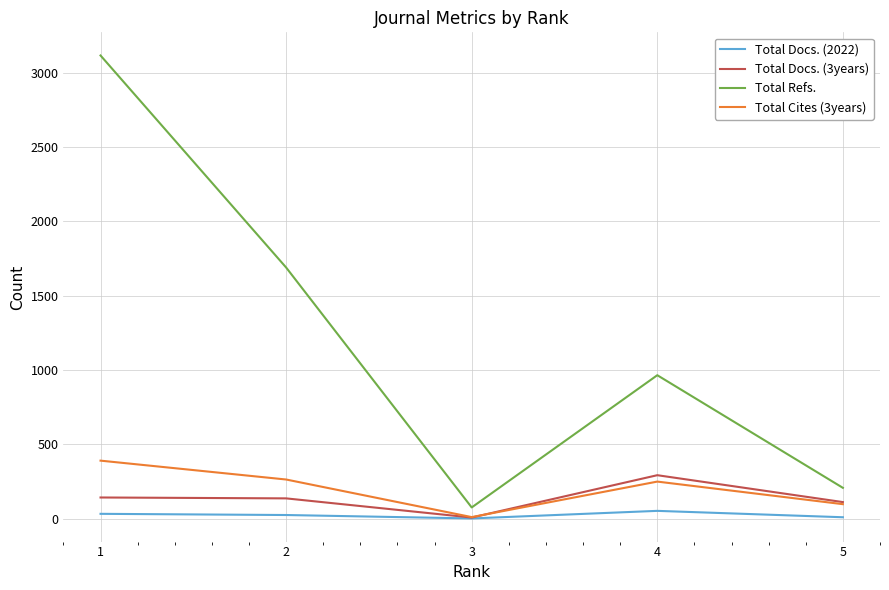

Rank the categories by Total Refs. value from highest to lowest.

1, 2, 4, 5, 3